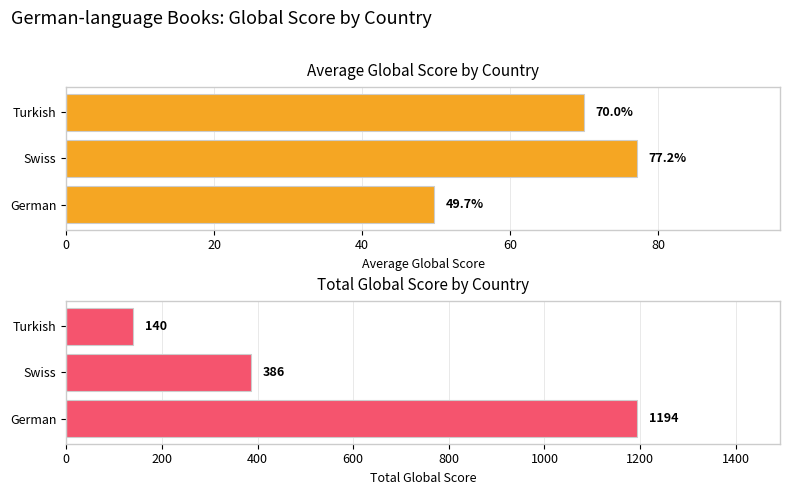

What is the value of the Average Global Score bar at the 3rd from the left?

70.0